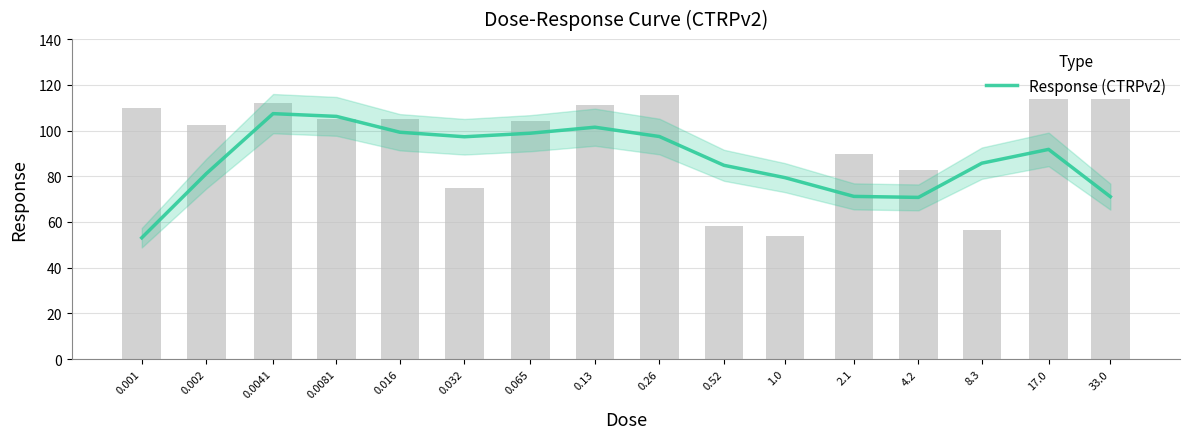

What is the sum of the values at 0.52 and 0.032?

182.0